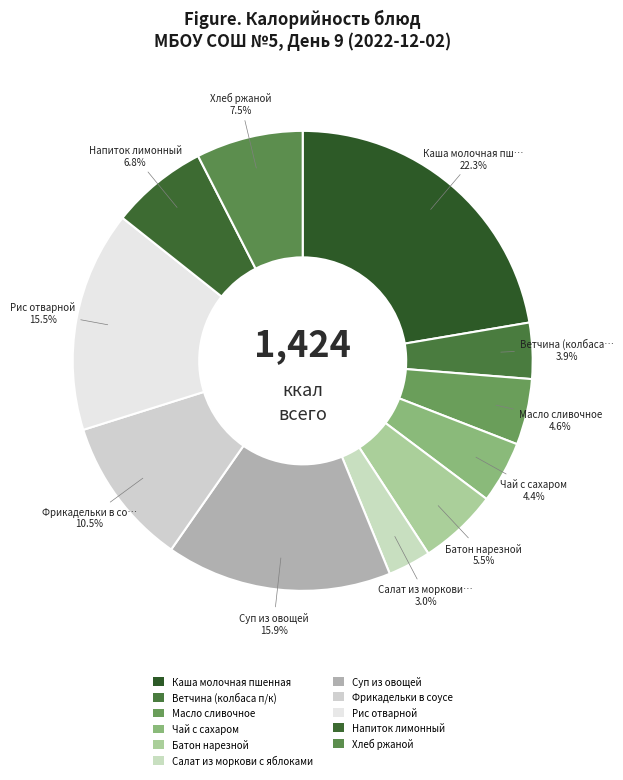

True or false: Хлеб ржаной accounts for 21% of the total.

False